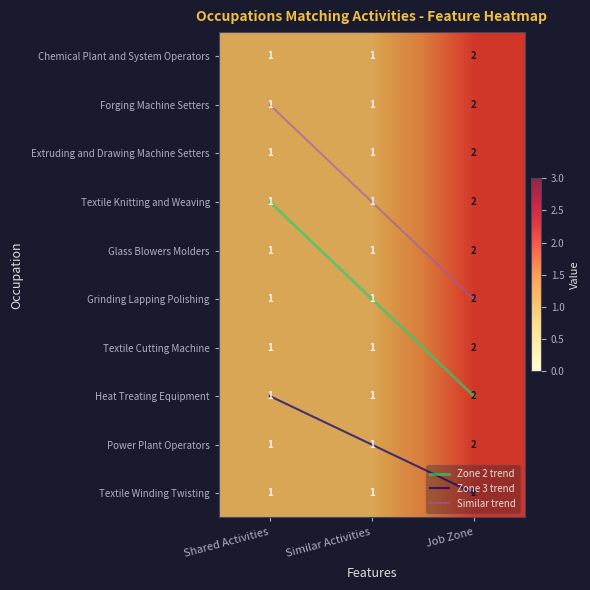

True or false: Textile Cutting Machine has a value of 1 at Similar Activities.

True